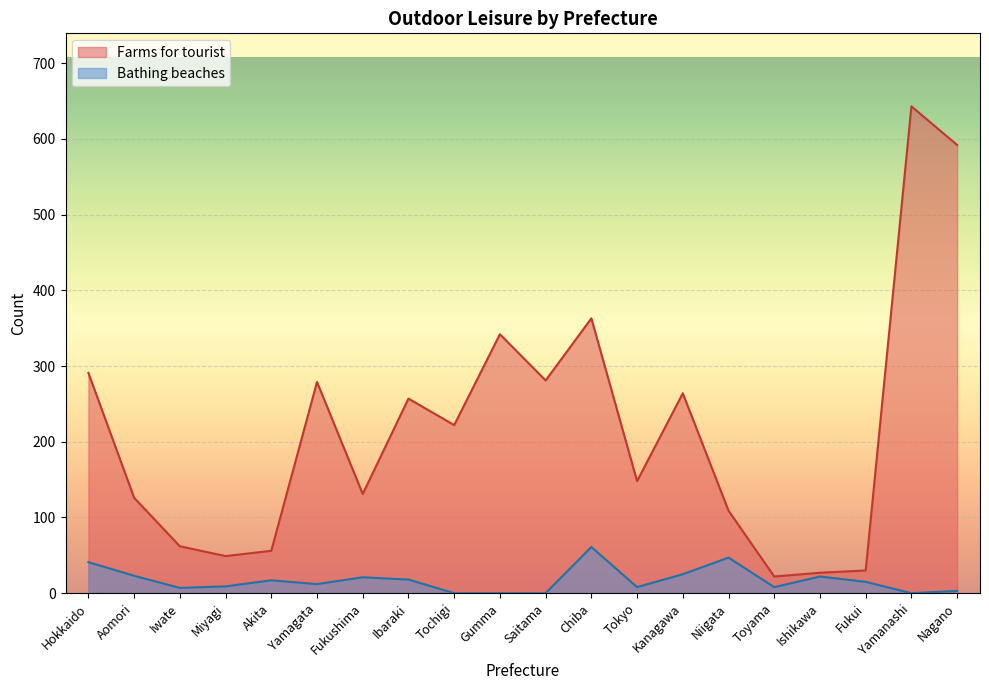

What is the sum of all Bathing beaches values?

337